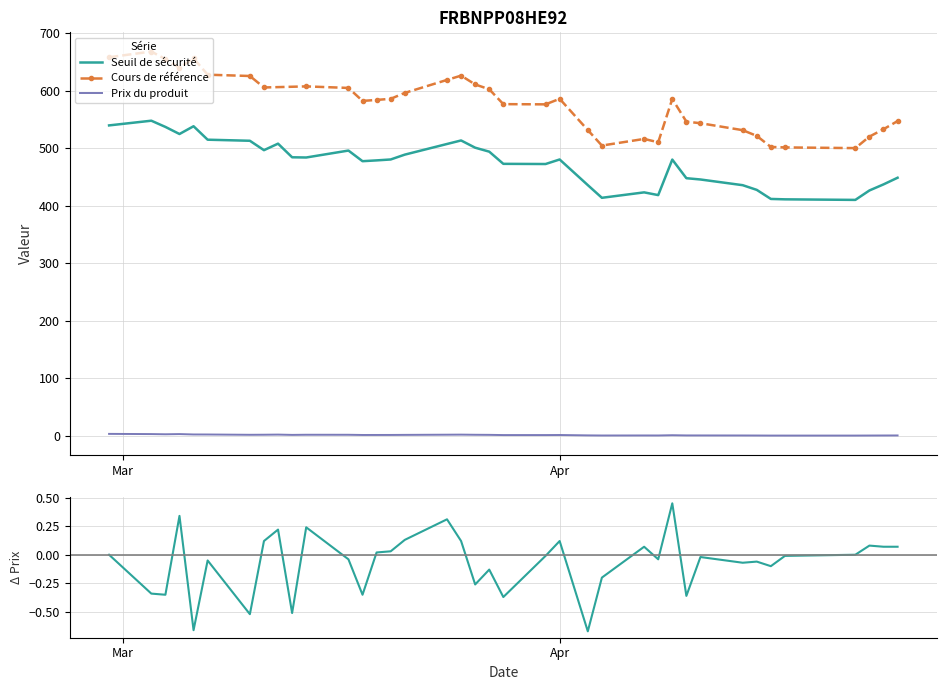

At which category is the sum across all series the highest?

2025-03-03